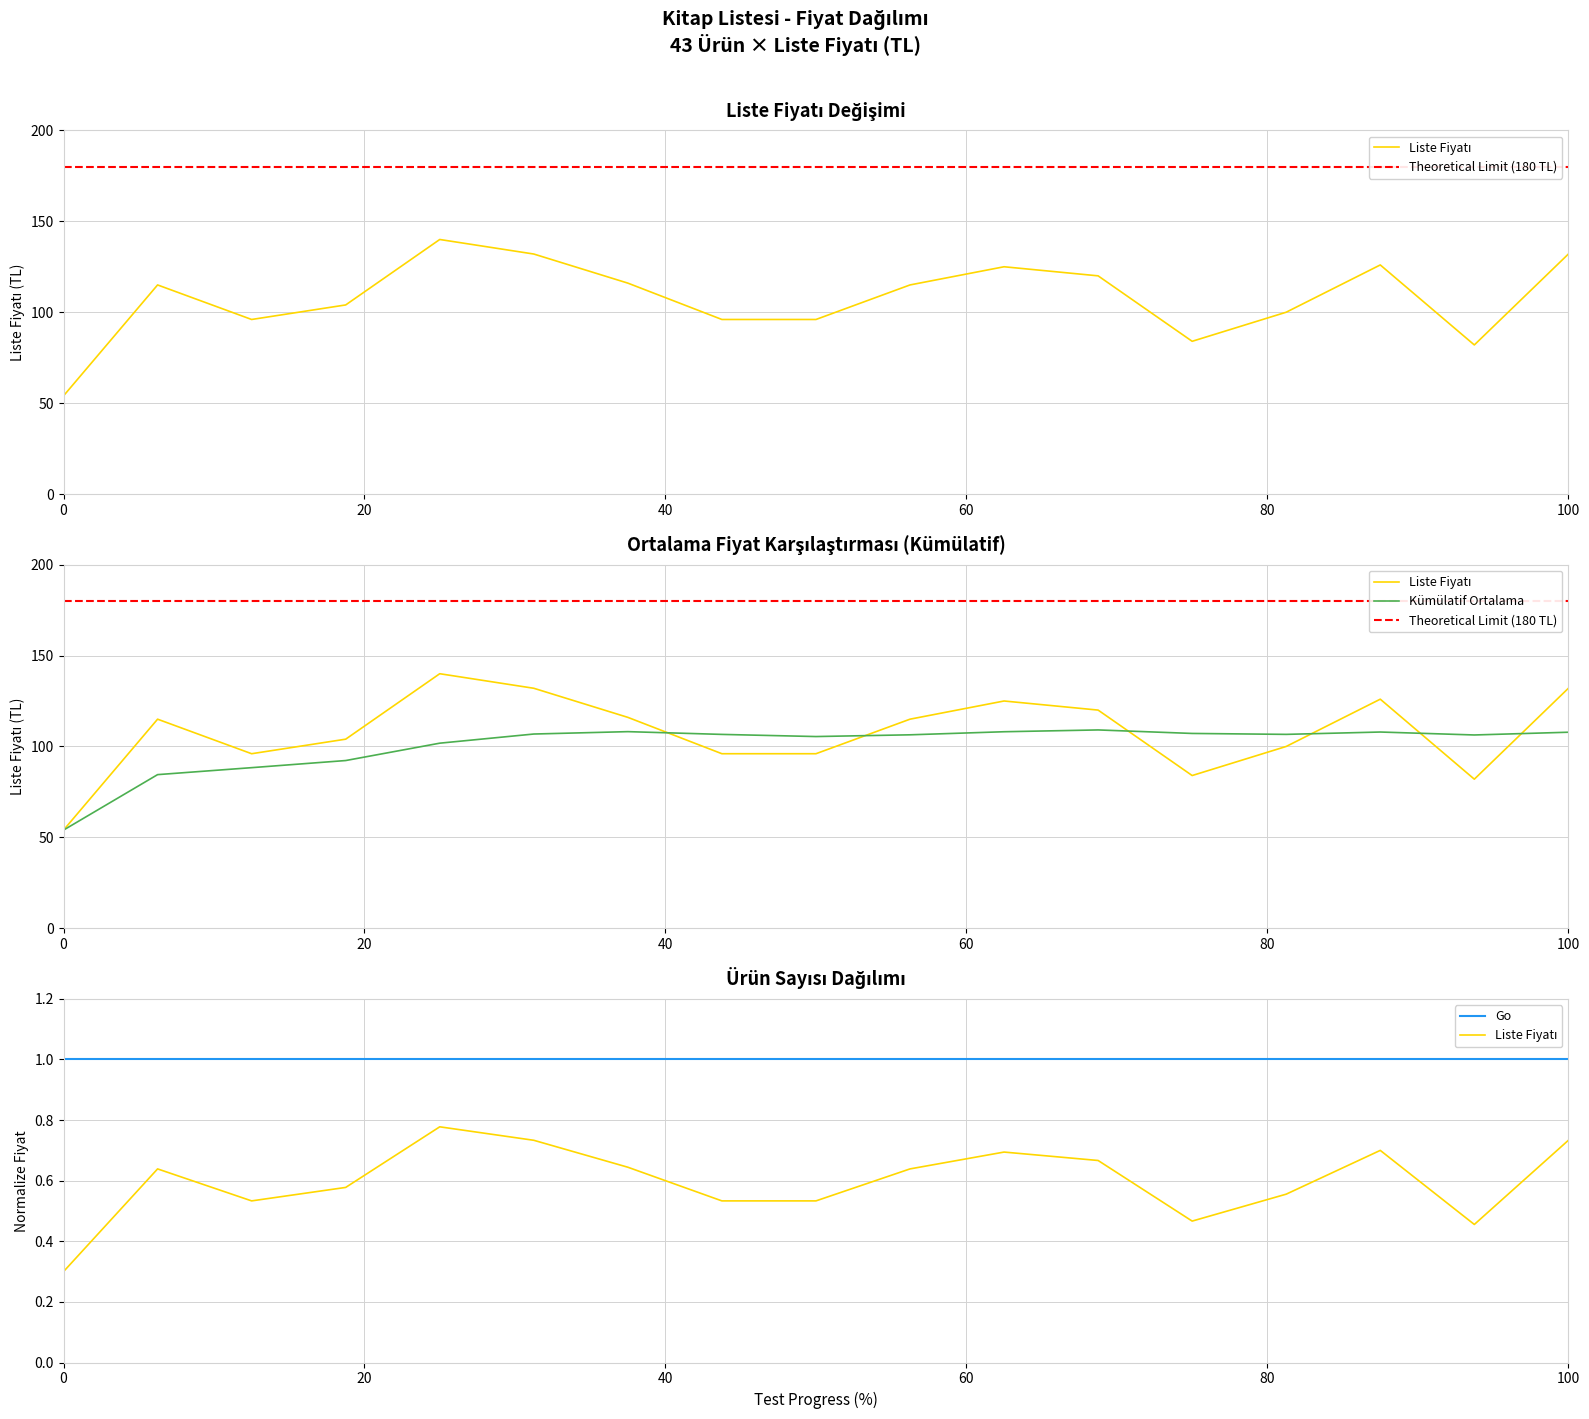

Reading left to right, transcribe all the data shown in this chart.

54	115	96	104	140	132	116	96	96	115	125	120	84	100	126	82	132